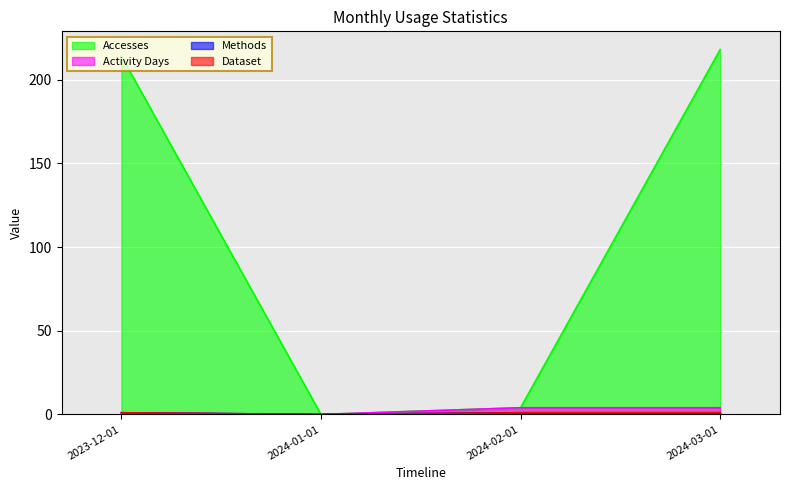

List the labels in order of Methods value, smallest first.

2024-01-01, 2023-12-01, 2024-02-01, 2024-03-01